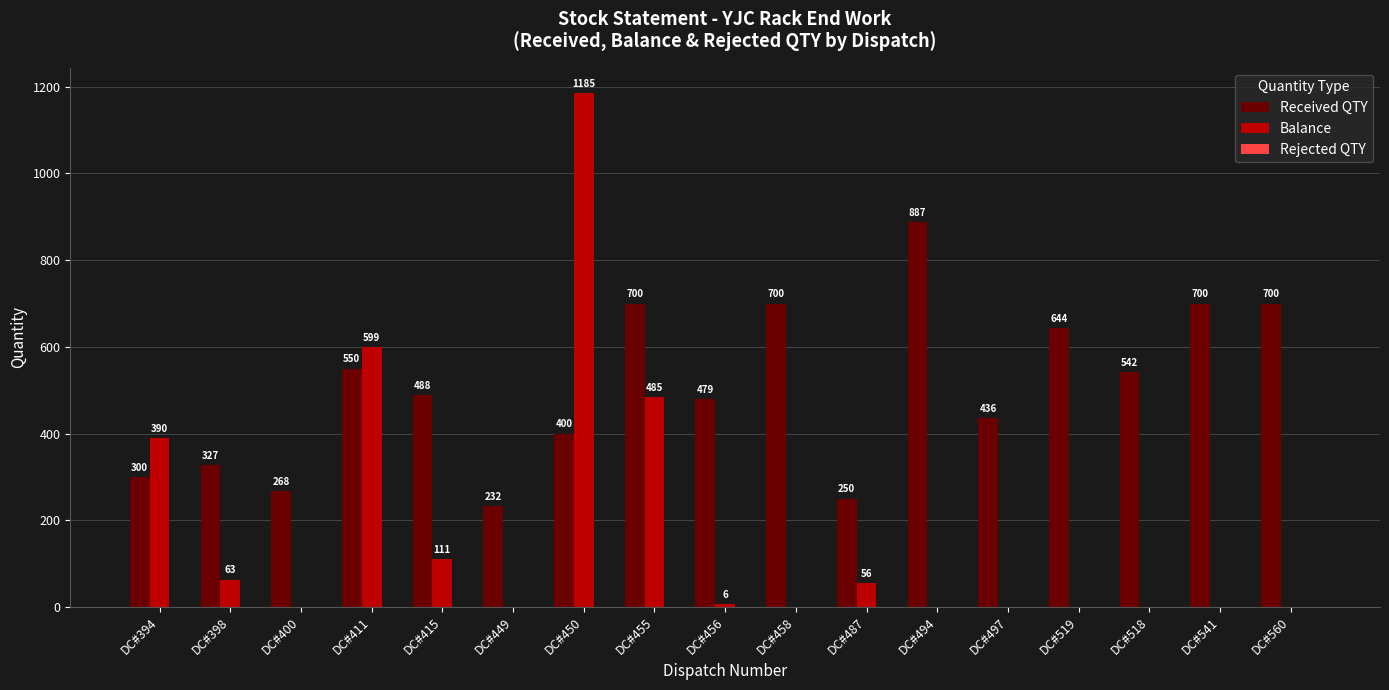

Is it true that Balance equals 0 at DC#449?

True